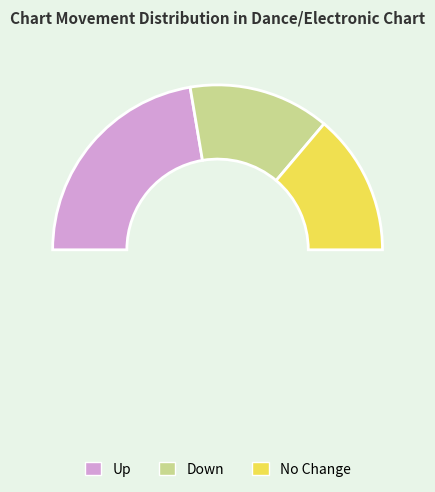

Is it true that down is 15% of the pie?

False